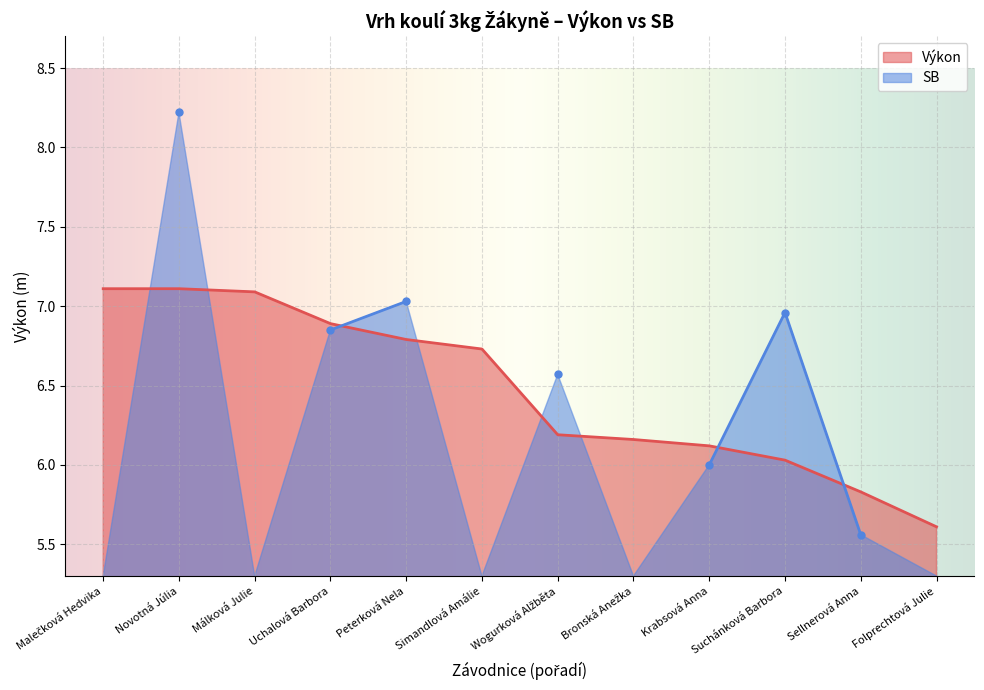

Reading left to right, transcribe all the data shown in this chart.

Malečková Hedvika=7.1	Novotná Júlia=7.1	Málková Julie=7.1	Uchalová Barbora=6.9	Peterková Nela=6.8	Simandlová Amálie=6.7	Wogurková Alžběta=6.2	Bronská Anežka=6.2	Krabsová Anna=6.1	Suchánková Barbora=6.0	Sellnerová Anna=5.8	Folprechtová Julie=5.6